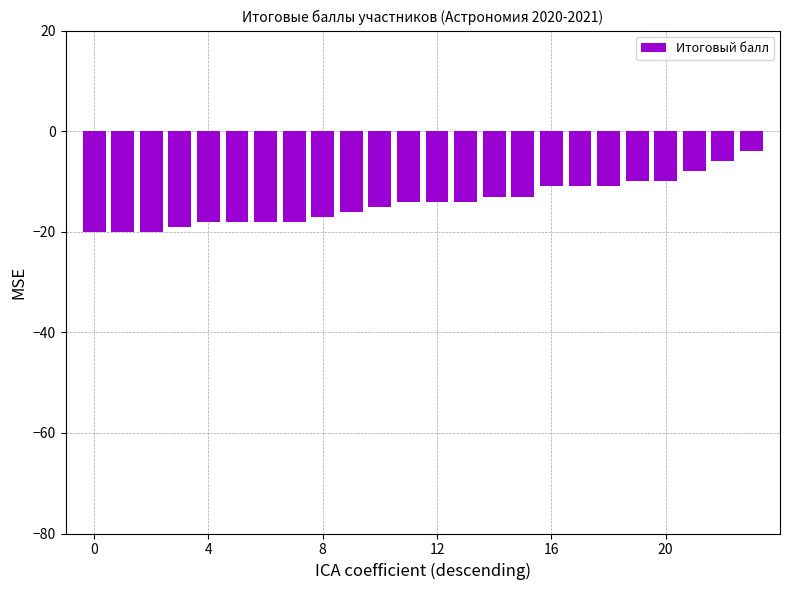

Are the bars grouped side by side (vs. stacked)?

No